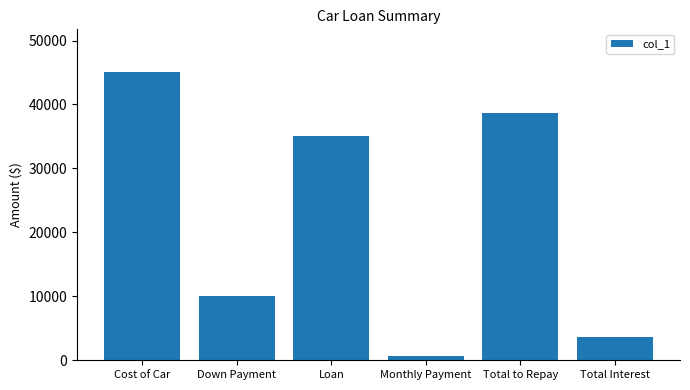

The chart shows a value of 1231.5 at Total Interest. True or false?

False